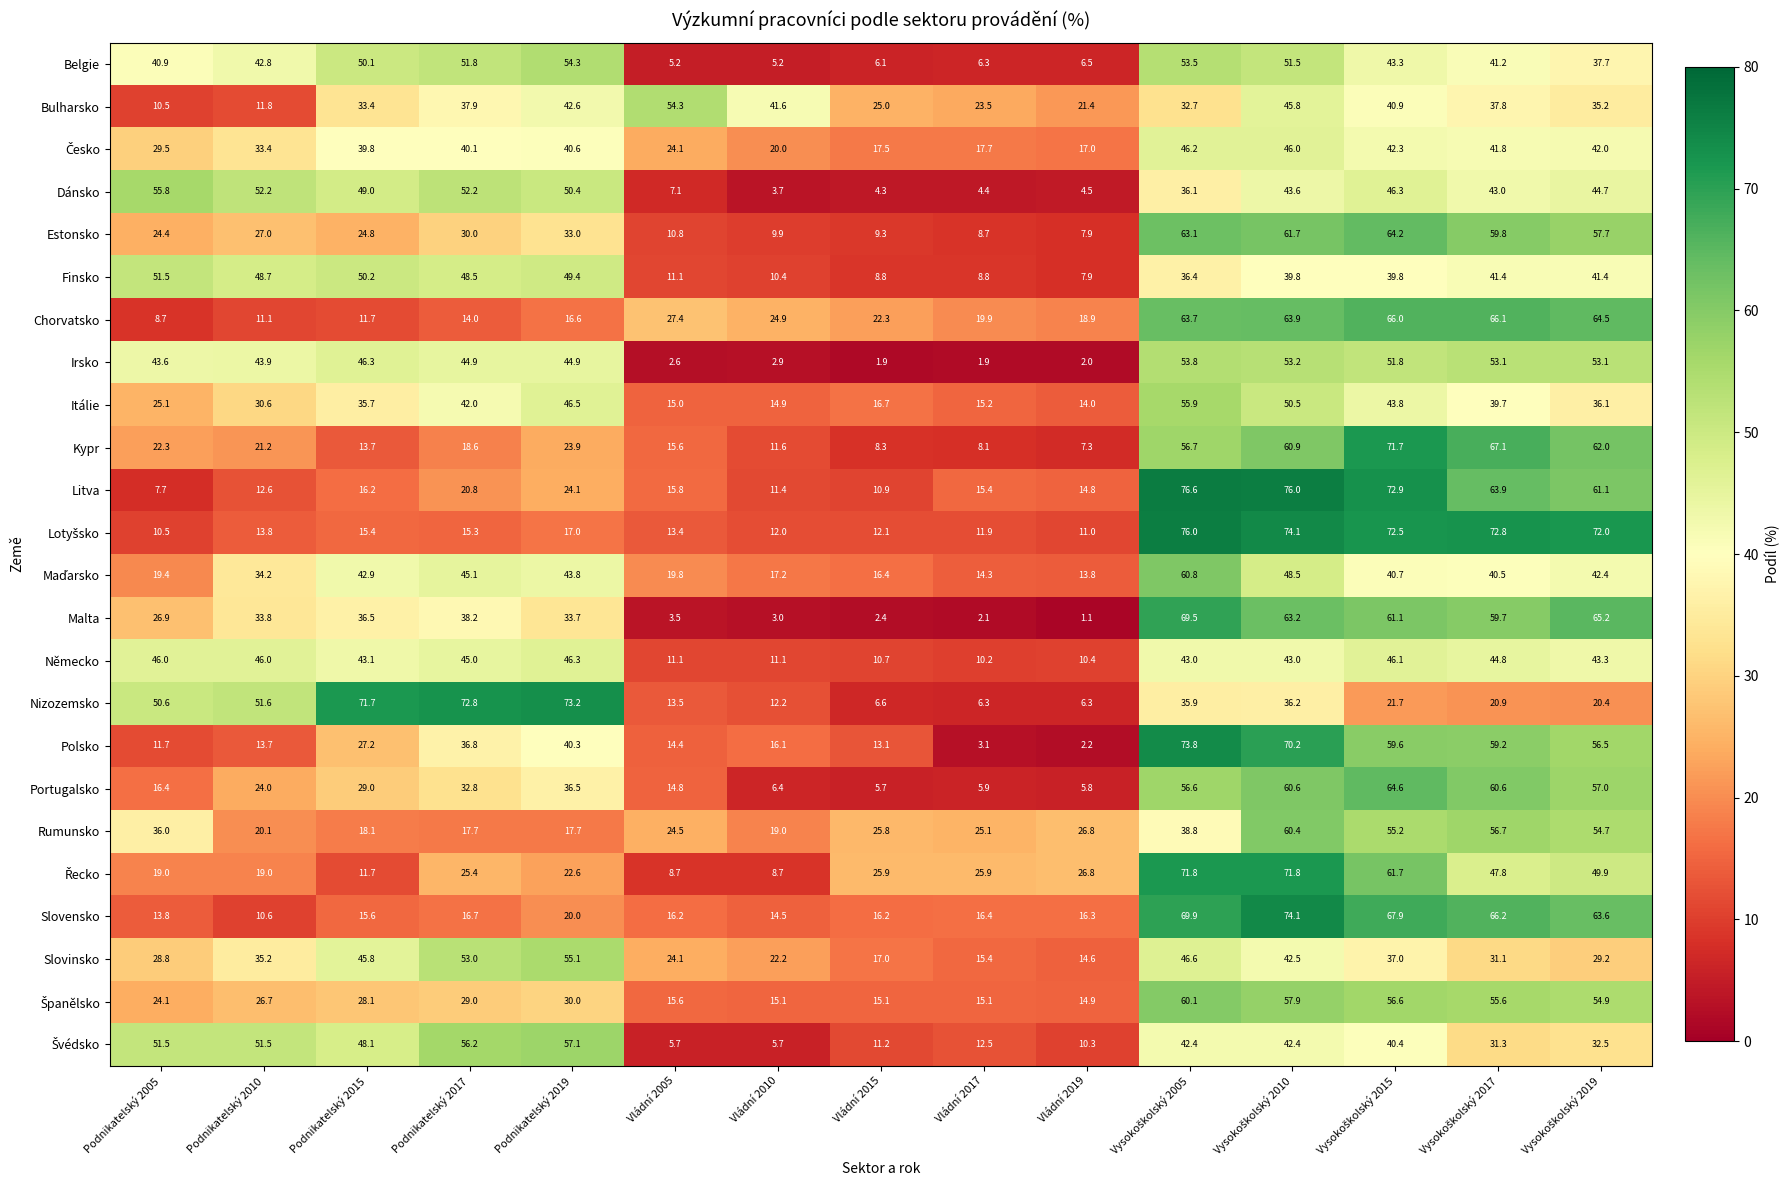

What is the highest value of the Litva series?

76.6